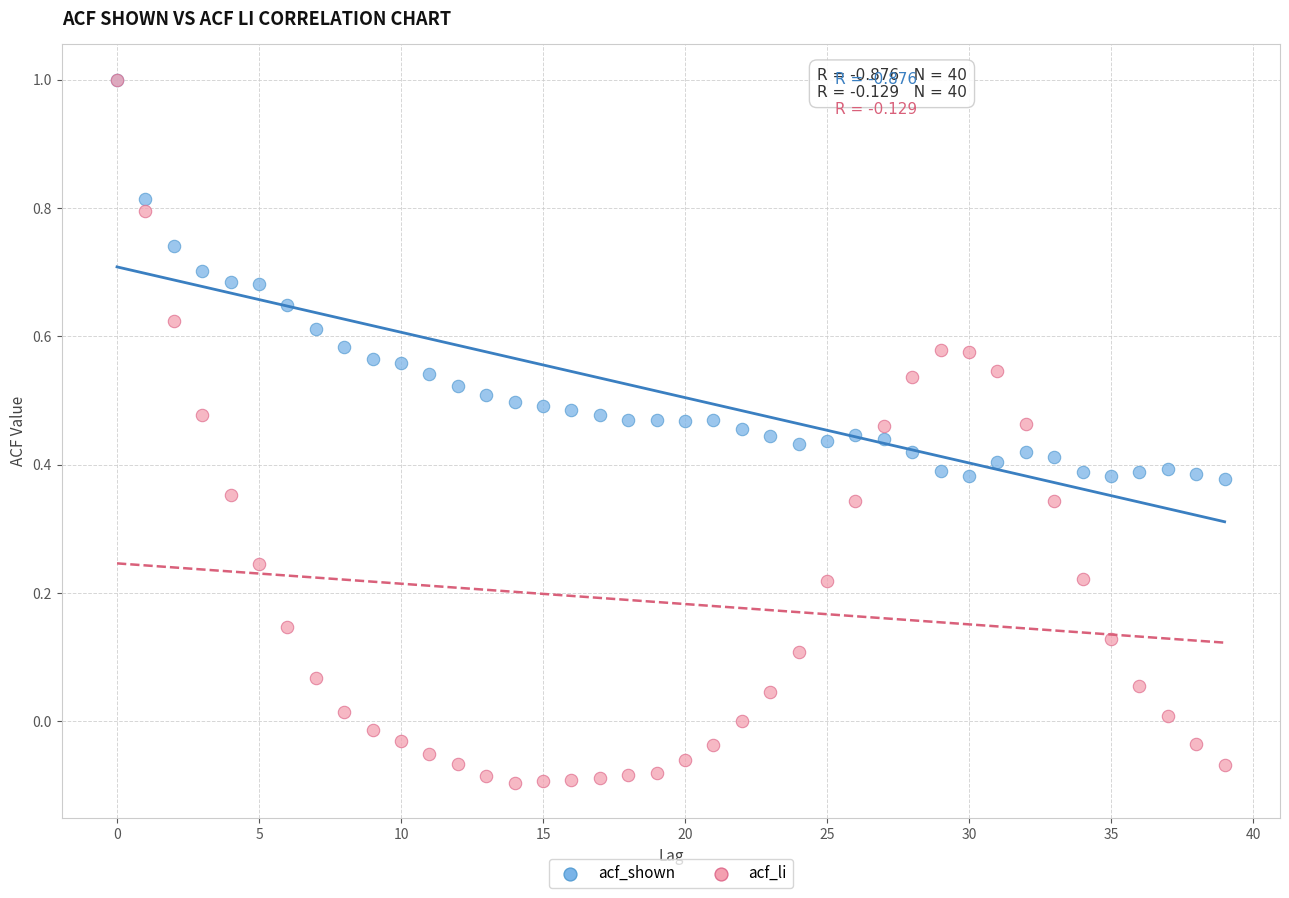

What are all the series names shown in the legend?

acf_shown, acf_li